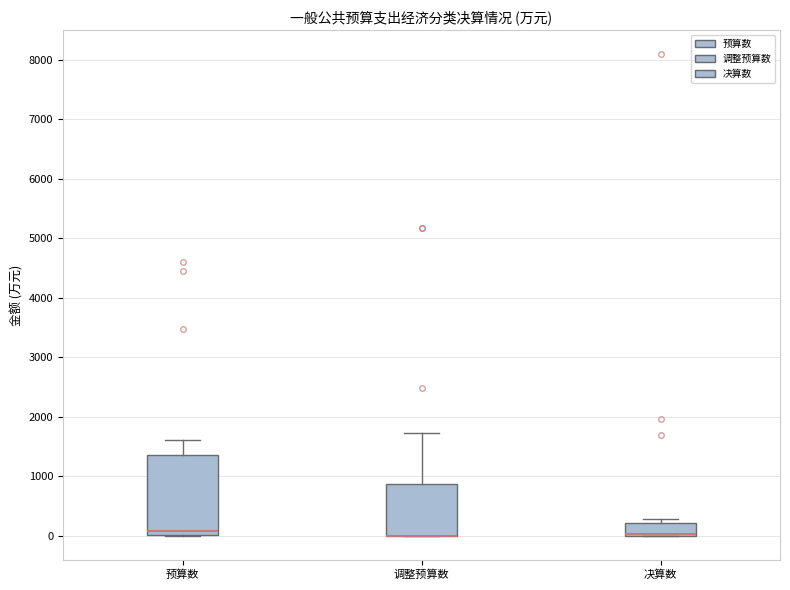

Reading left to right, read every box against the y-axis: the position of its median line, the range the box covers, and the ends of its whiskers. The values are not printed on the chart, so give them approximately, as read against the axis.

预算数: median 100, box 0 to 1300, whiskers 0 to 1600
调整预算数: median 0 (drawn on the box's lower edge), box 0 to 900, whiskers 0 to 1700
决算数: median 0 (drawn on the box's lower edge), box 0 to 200, whiskers 0 to 300